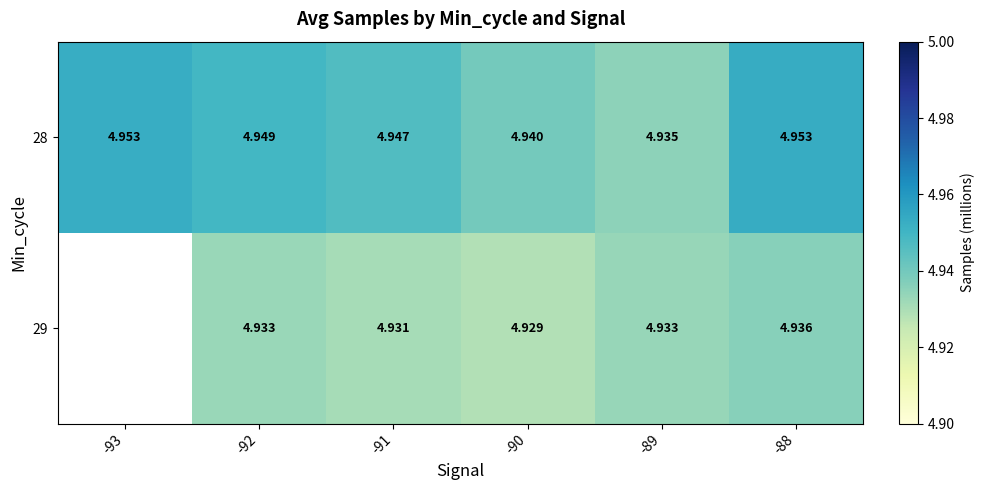

What is the greatest value displayed?

5.0